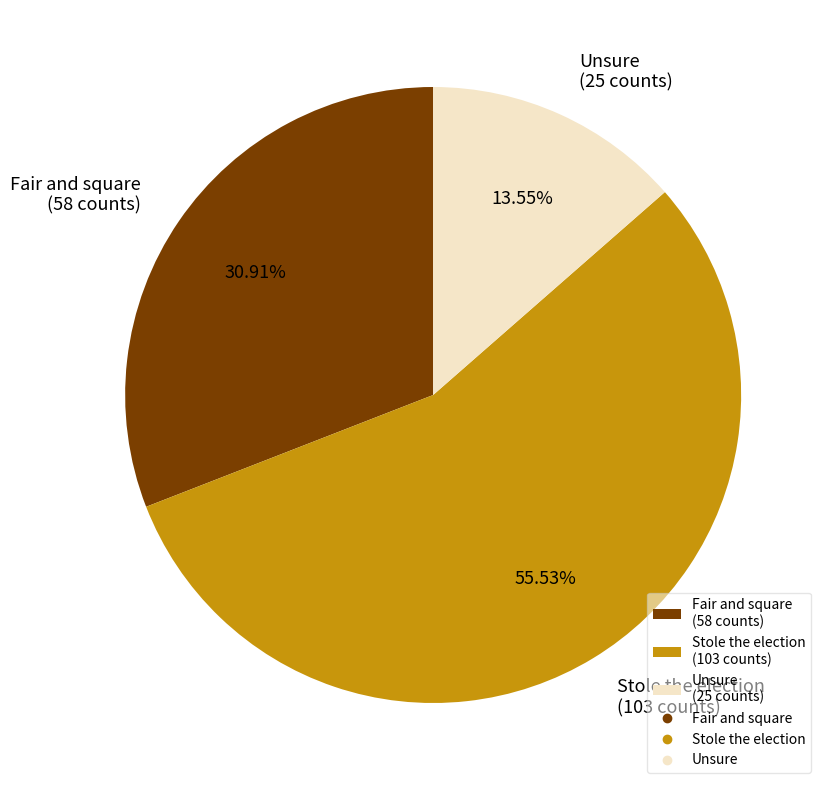

Which slice is the smallest?

Unsure